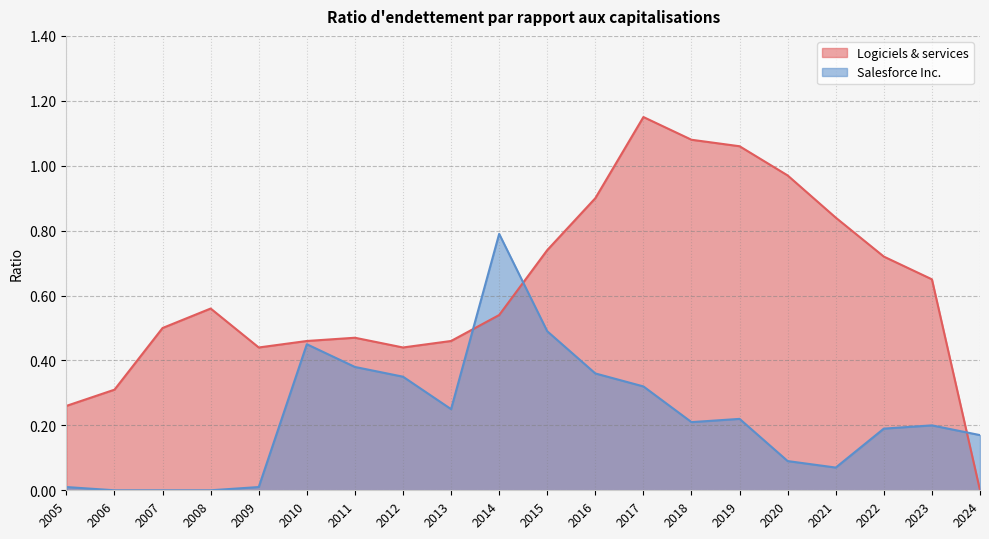

Reading left to right, list all the values displayed in this chart.

Logiciels & services: 0.3	0.3	0.5	0.6	0.4	0.5	0.5	0.4	0.5	0.5	0.7	0.9	1.1	1.1	1.1	1.0	0.8	0.7	0.7	0.0
Salesforce Inc.: 0.0	0.0	0.0	0.0	0.0	0.5	0.4	0.3	0.2	0.8	0.5	0.4	0.3	0.2	0.2	0.1	0.1	0.2	0.2	0.2